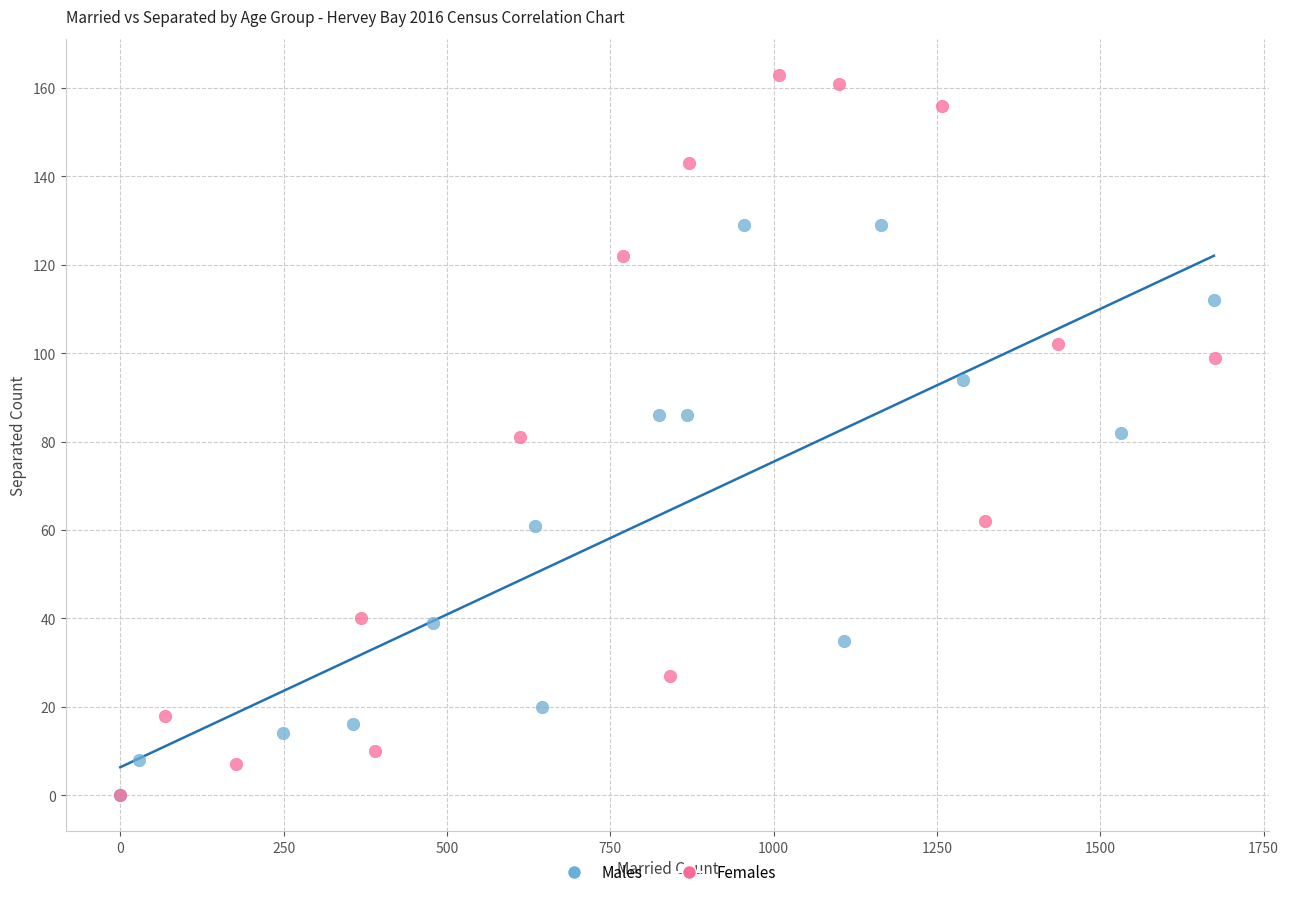

Which series reaches the maximum Y coordinate?

Females